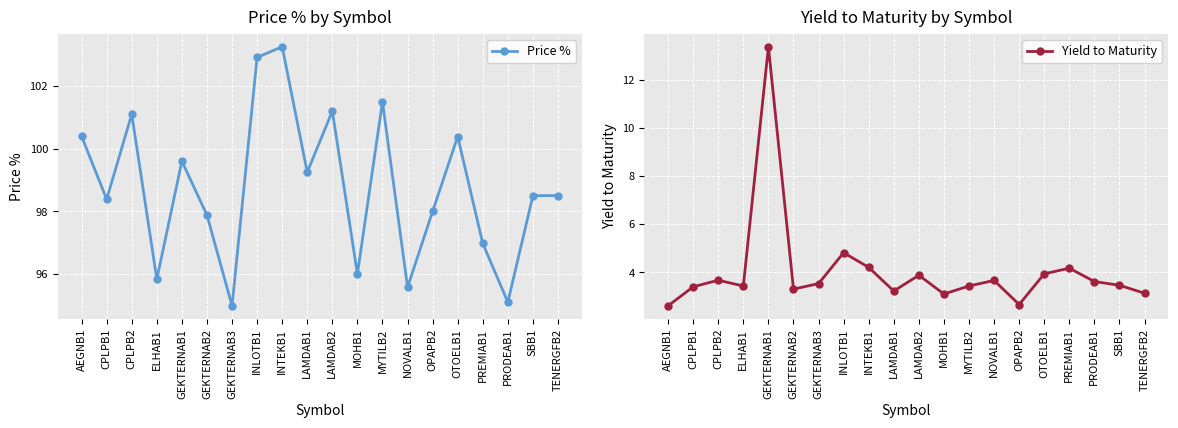

How many values in the Yield to Maturity series exceed 3?

18